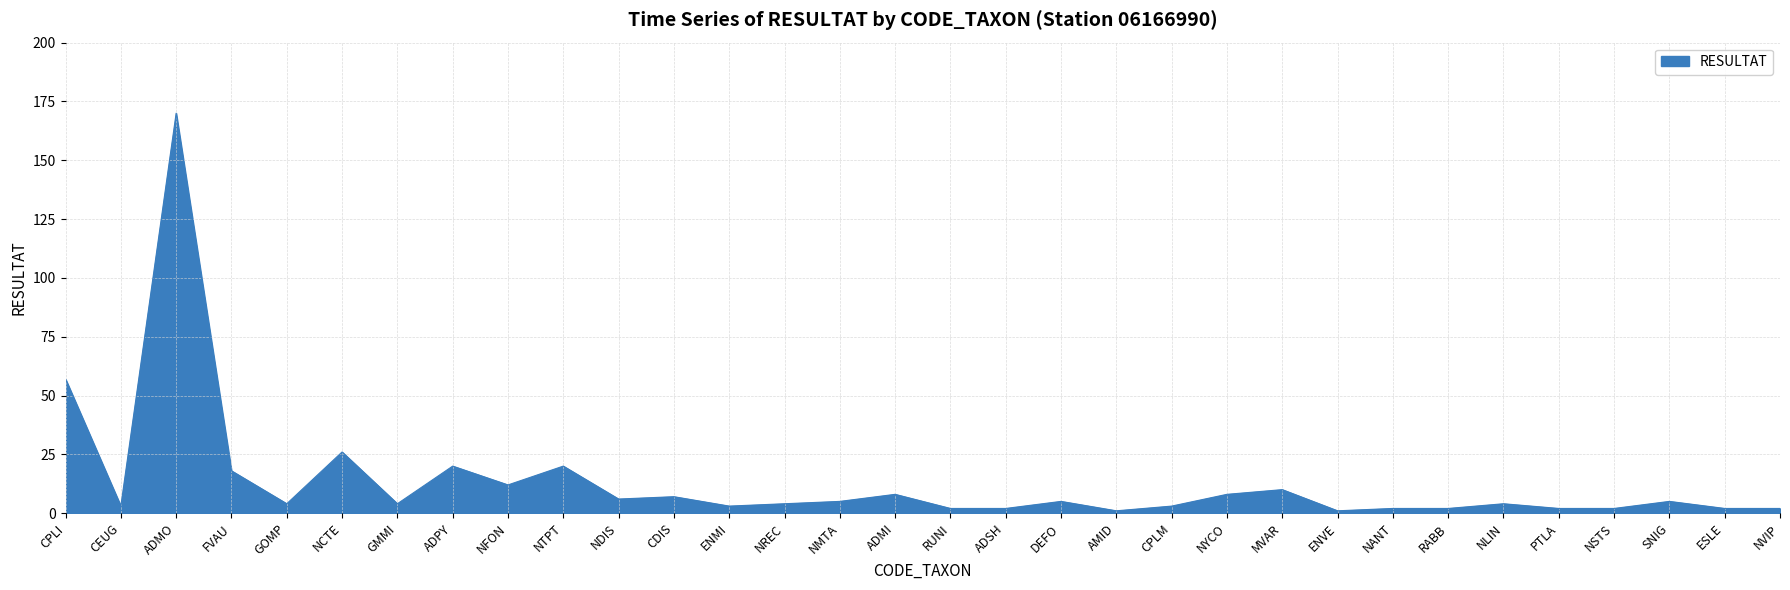

Which has a higher value, SNIG or ADSH?

SNIG